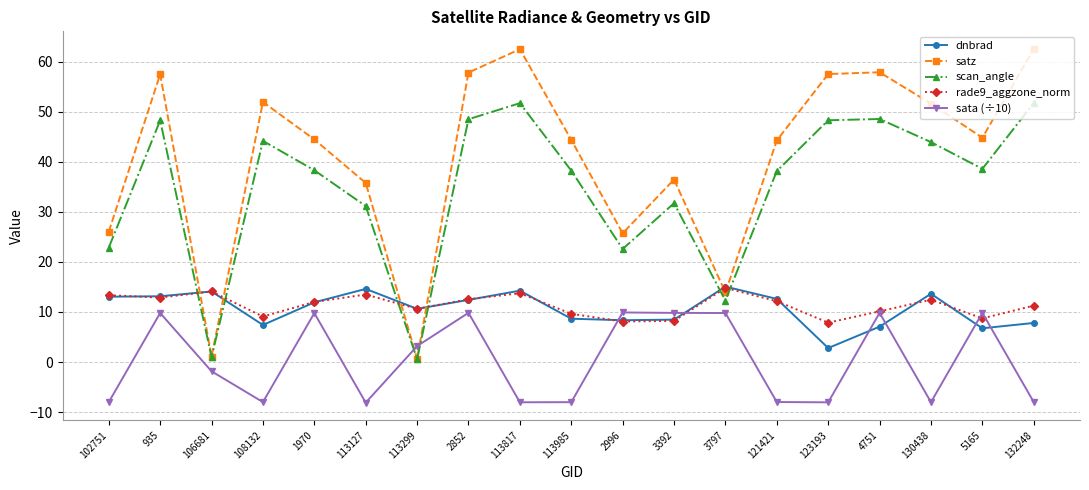

Which series has the largest total across all categories?

satz